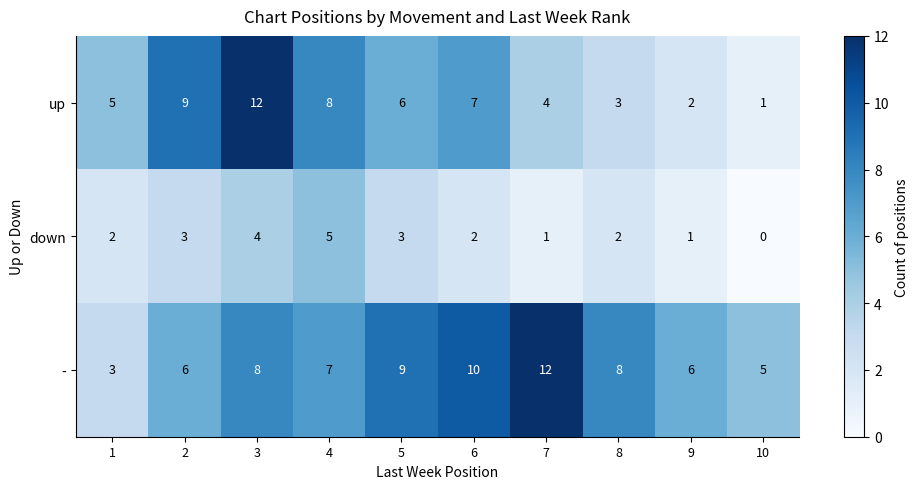

What is the difference between the highest and lowest values at 10?

5